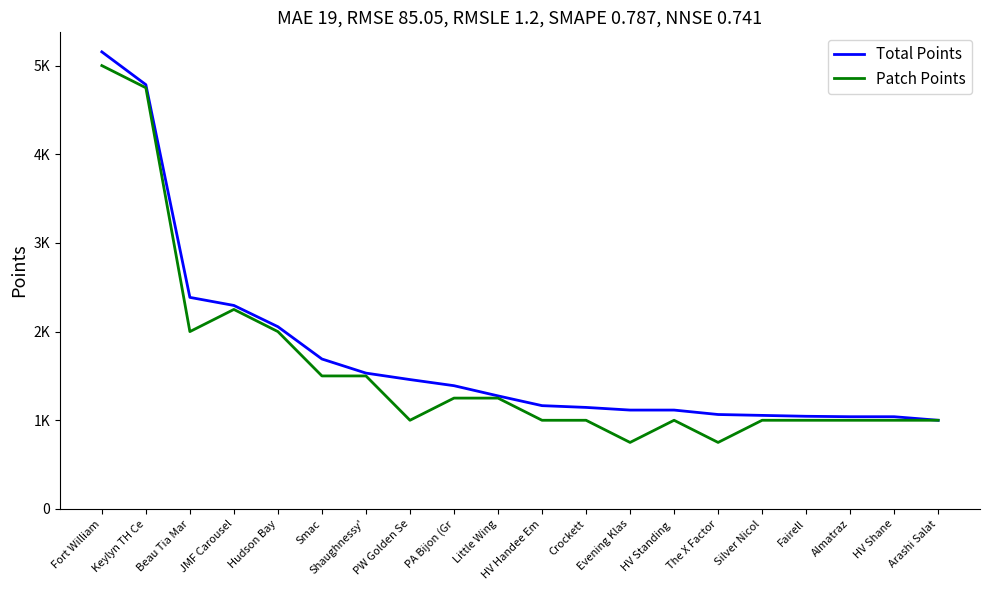

The Patch Points series shows 2250 at JMF Carousel. True or false?

True